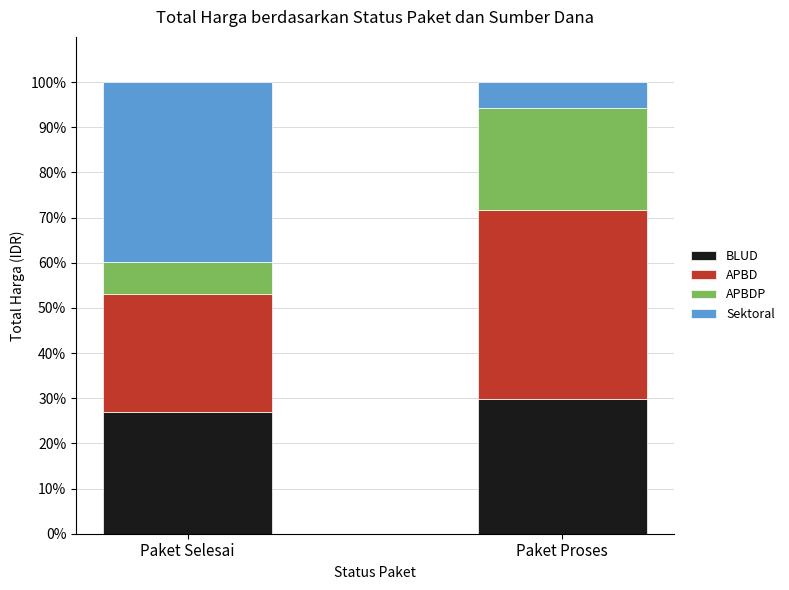

What is the highest value of the BLUD series?

29.9